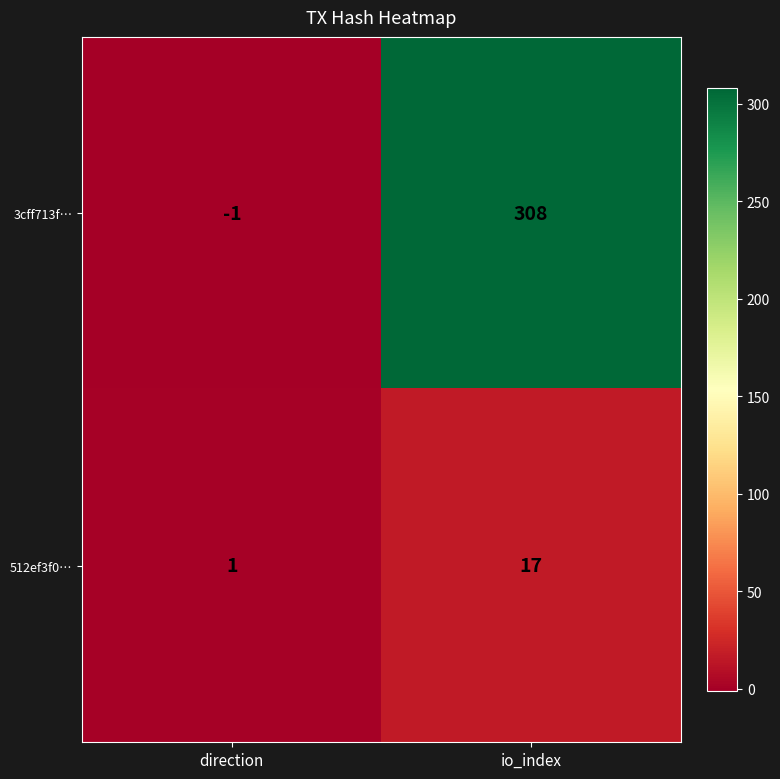

The value of 512ef3f0… at direction is 1. True or false?

True